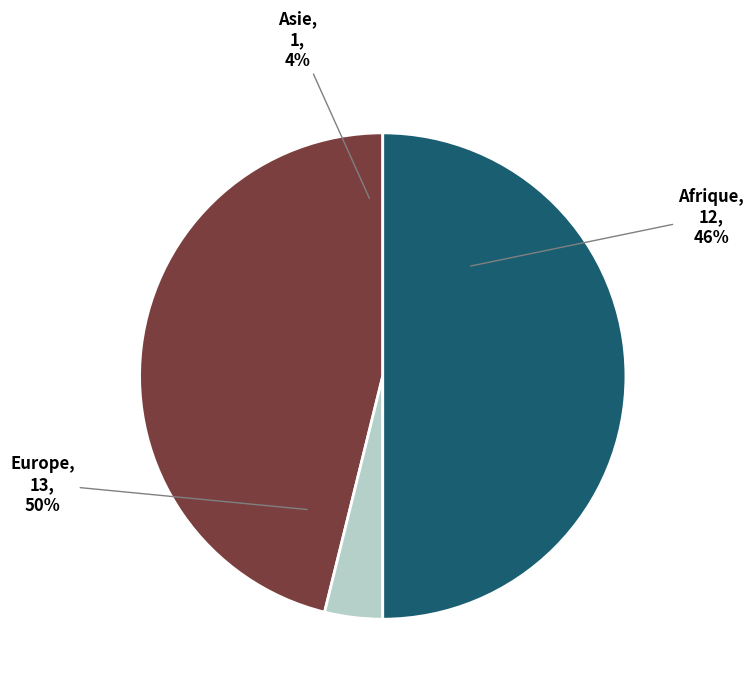

What is the ratio of the value at Asie to the value at Europe?

0.1